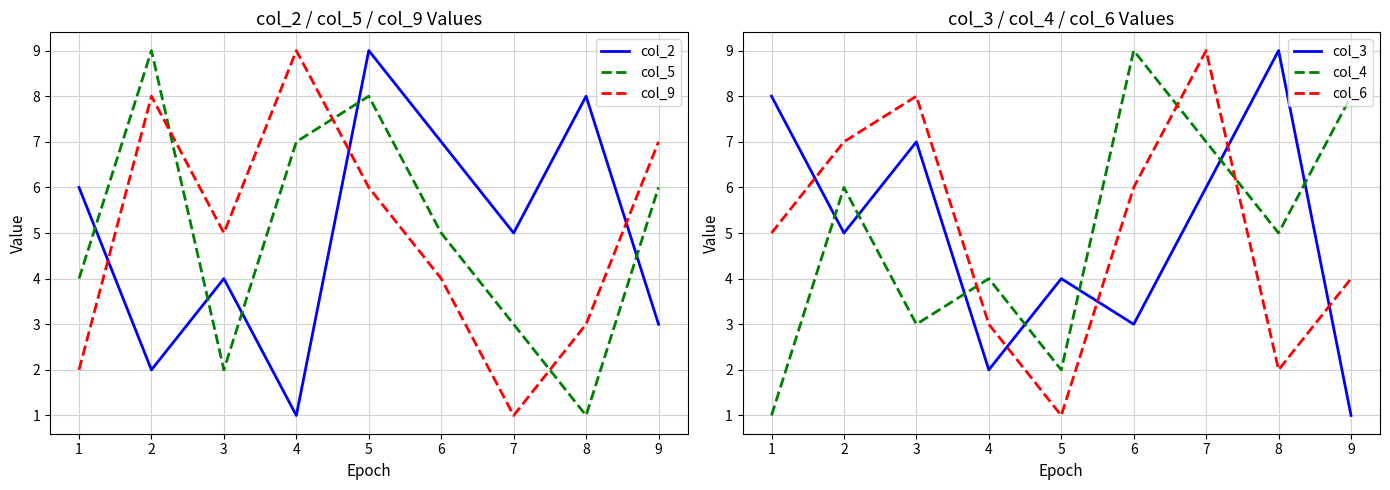

True or false: col_4 has more than 1 interior local peaks.

True